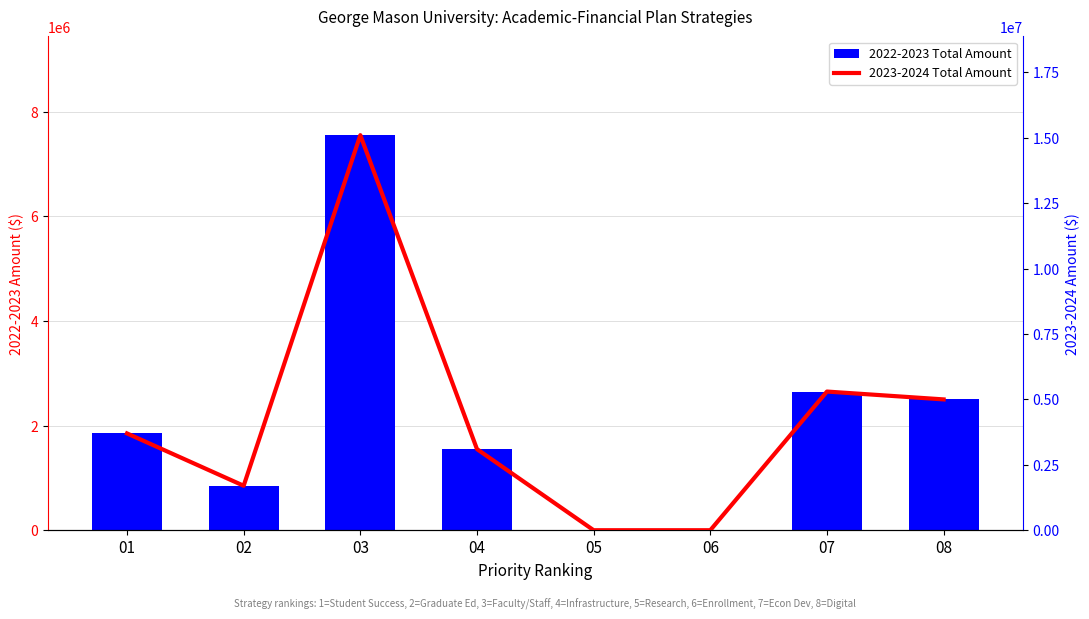

Where does the 2022-2023 Total Amount series first go above 1850000?

03